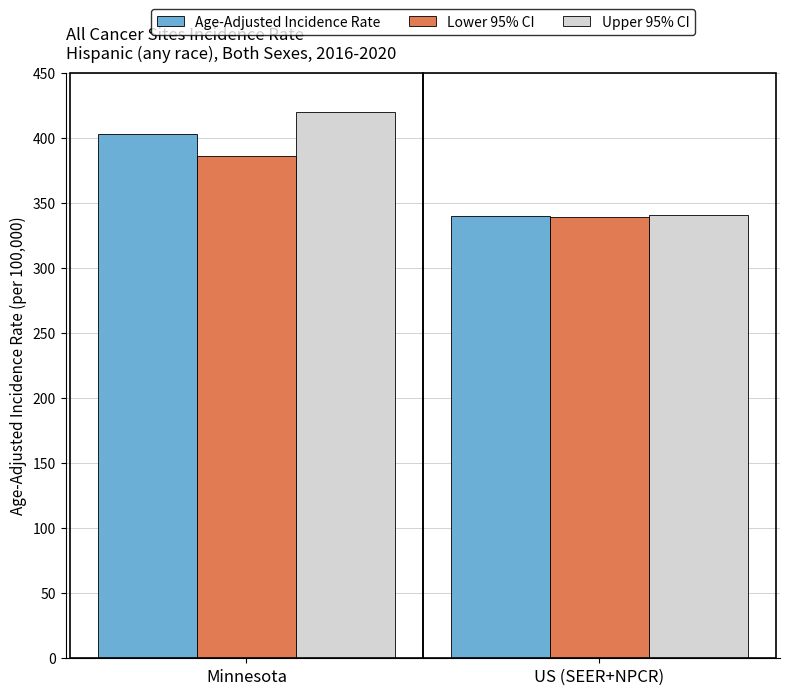

Rank the series at Minnesota from lowest to highest value.

Lower 95% CI, Age-Adjusted Incidence Rate, Upper 95% CI